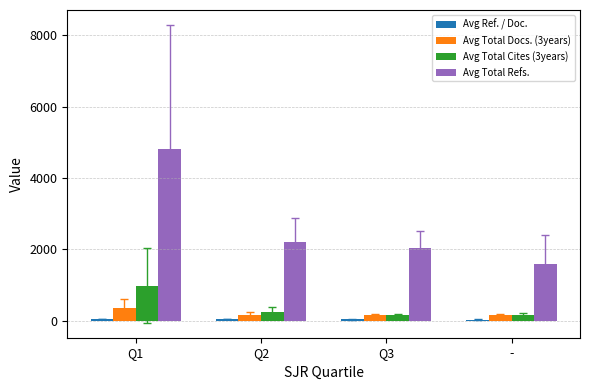

Count the number of data series in this chart.

4